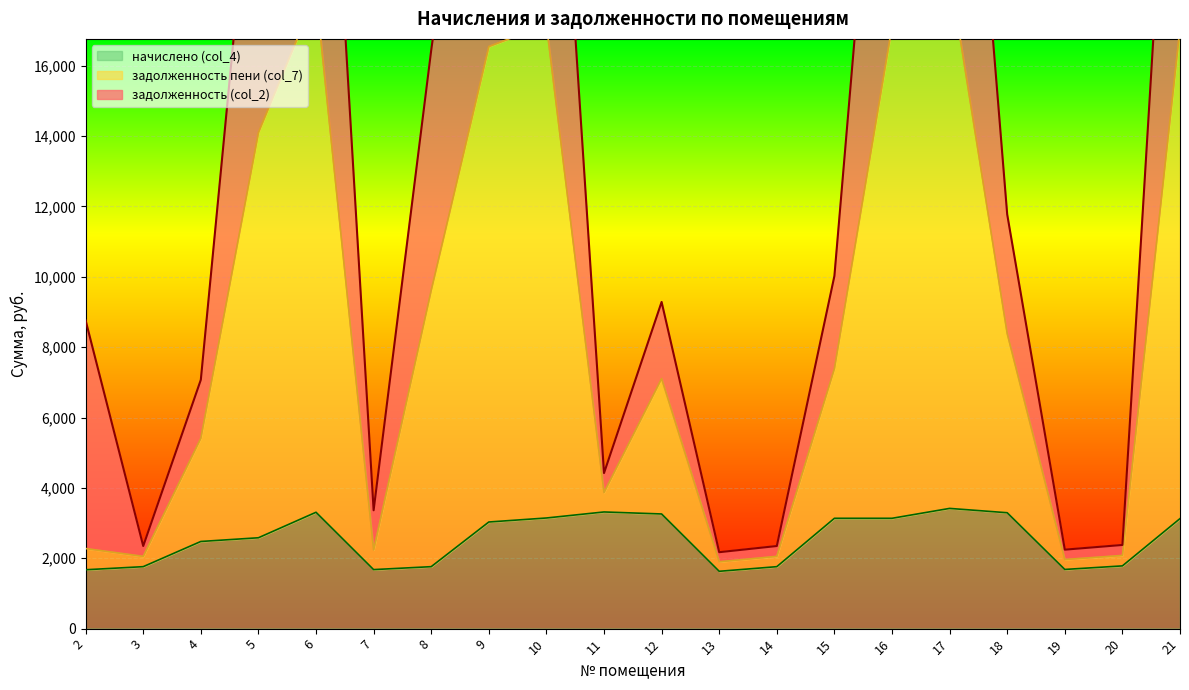

Is the value of задолженность пени (col_7) at 18 greater than the value of задолженность (col_2) at 3?

Yes